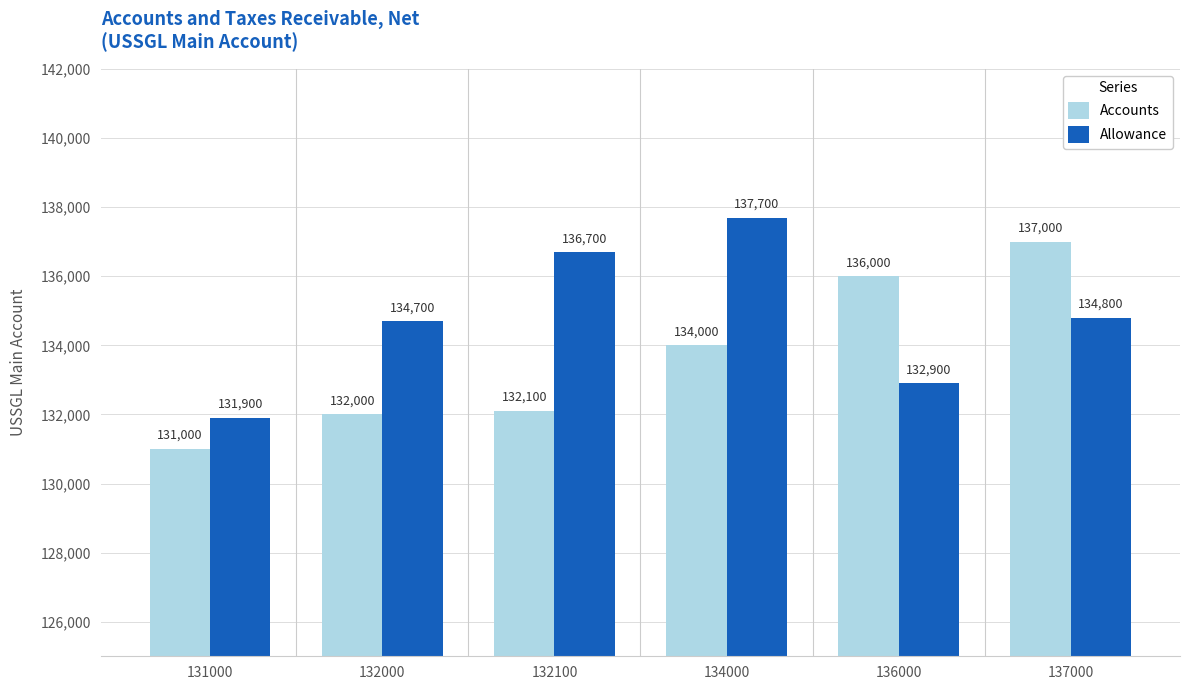

The value of Accounts at 131000 is 62422. True or false?

False